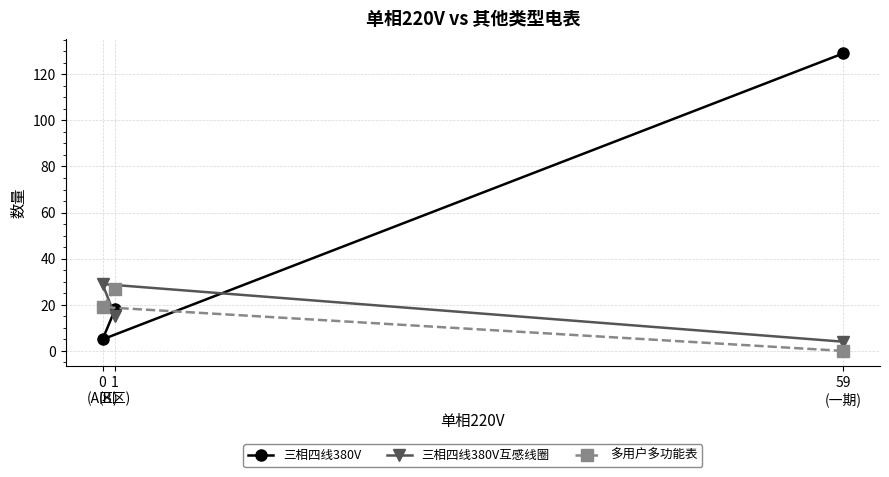

Does the chart have visible grid lines?

Yes